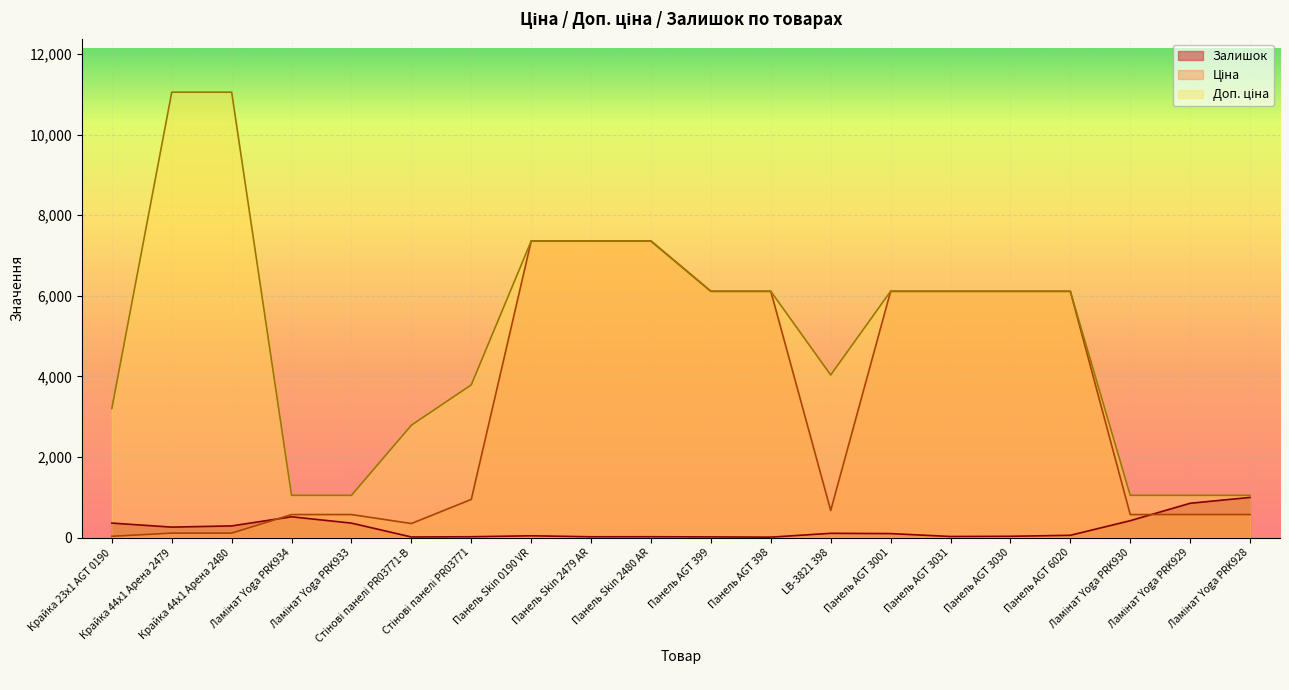

What is the difference between the maximum and minimum values in the Ціна series?

7328.1